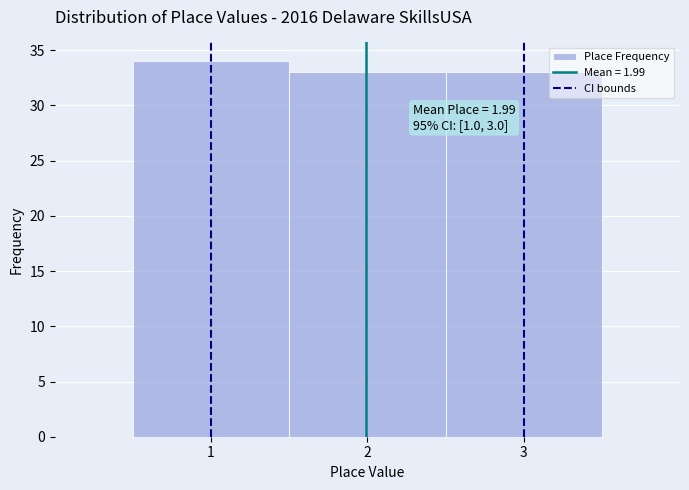

Over which range of the x-axis is the bar tallest?

0.5 to 1.5